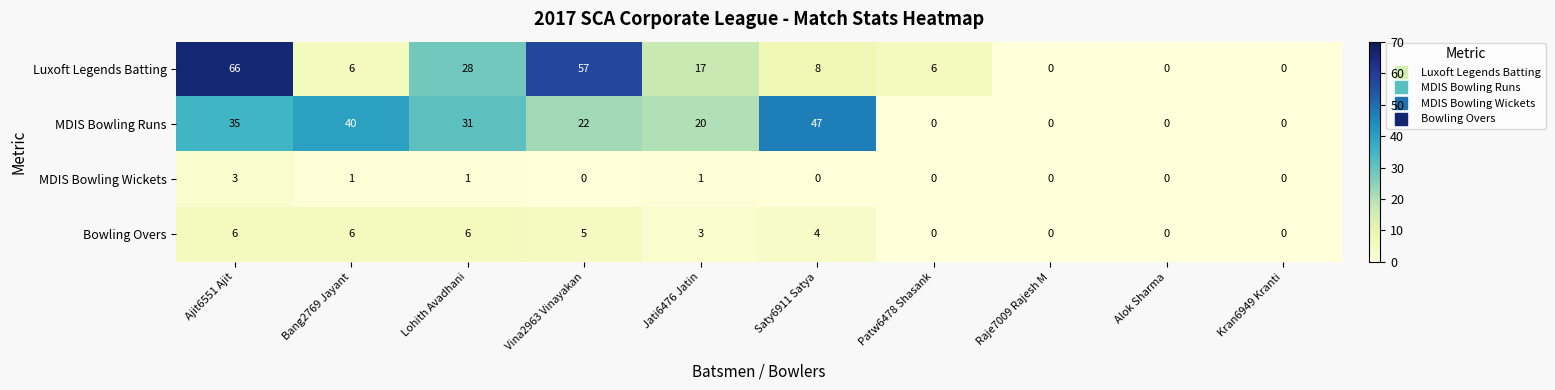

At which category is the sum across all series the highest?

Ajit6551 Ajit